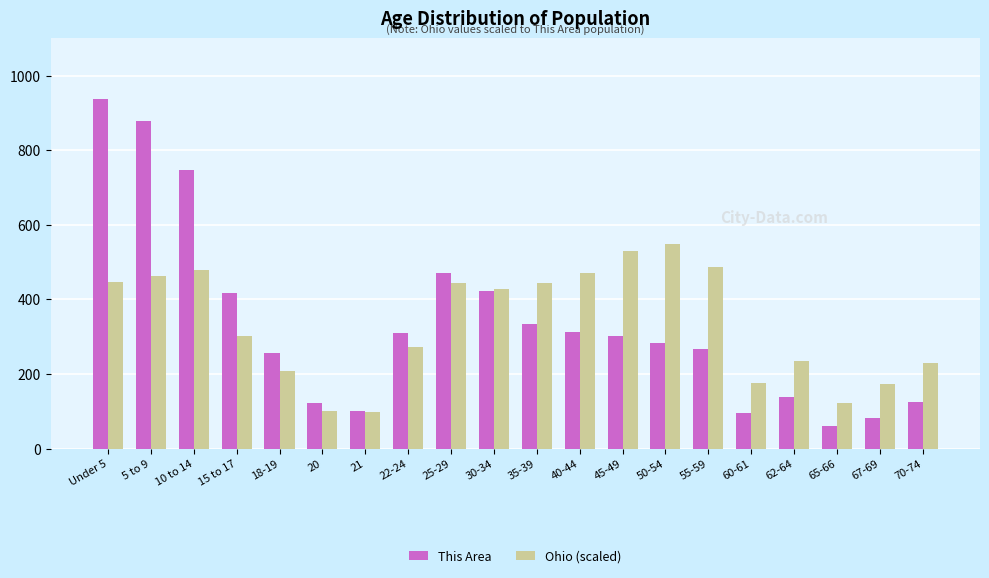

What is the approximate value of This Area at Under 5?

937.0